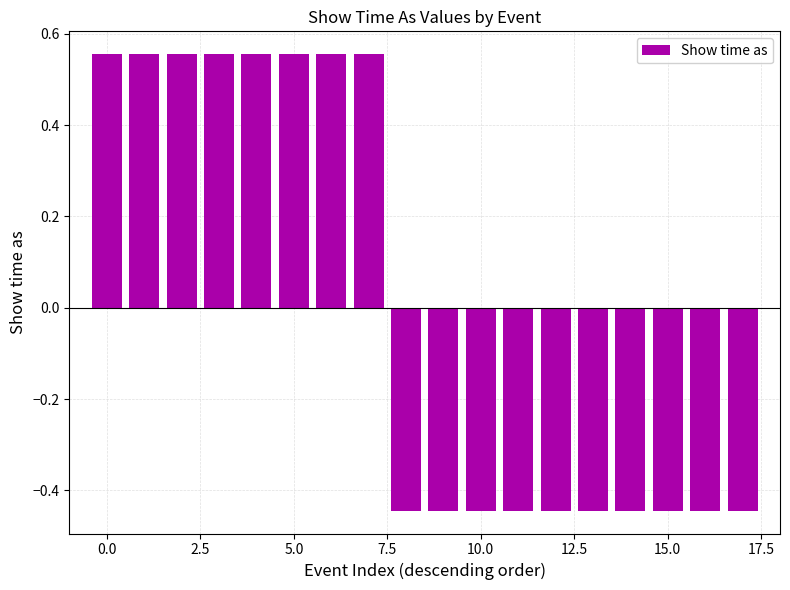

What is the difference between the maximum and minimum values?

1.0